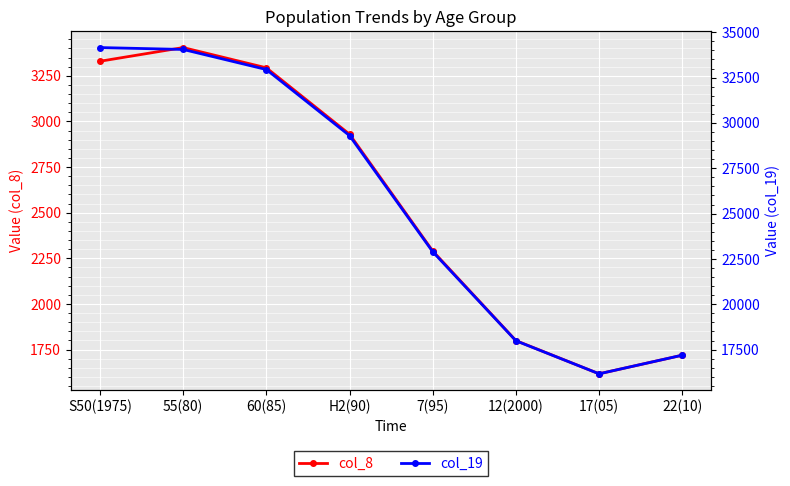

Rank the series by their average value, from lowest to highest.

col_8, col_19